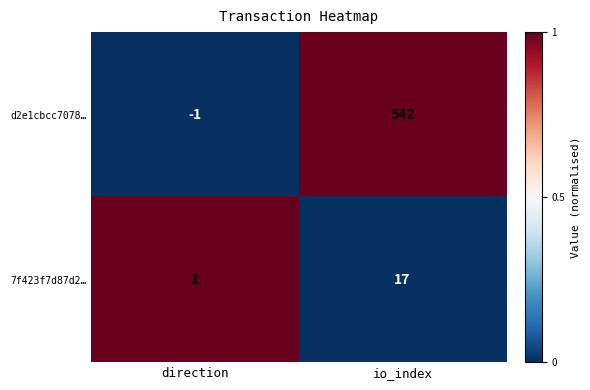

Which category has the lowest value across all series?

direction